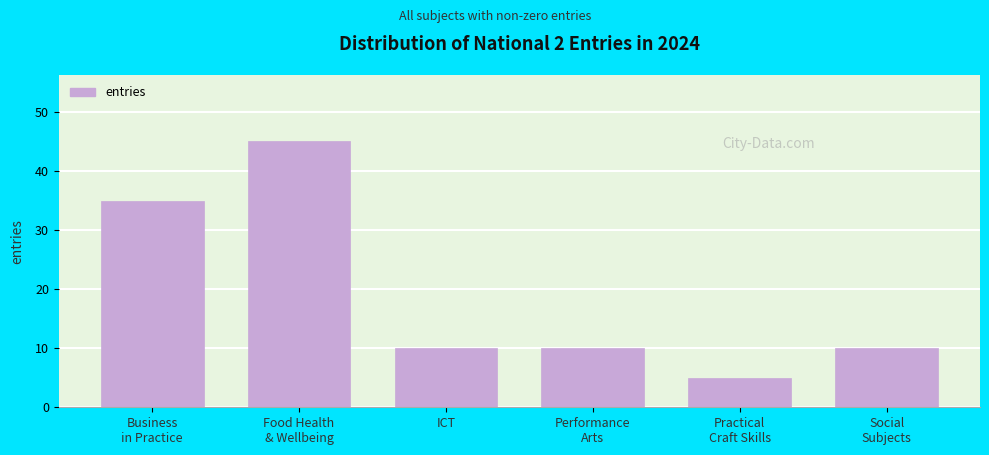

Reading left to right, list all the values displayed in this chart.

35	45	10	10	5	10